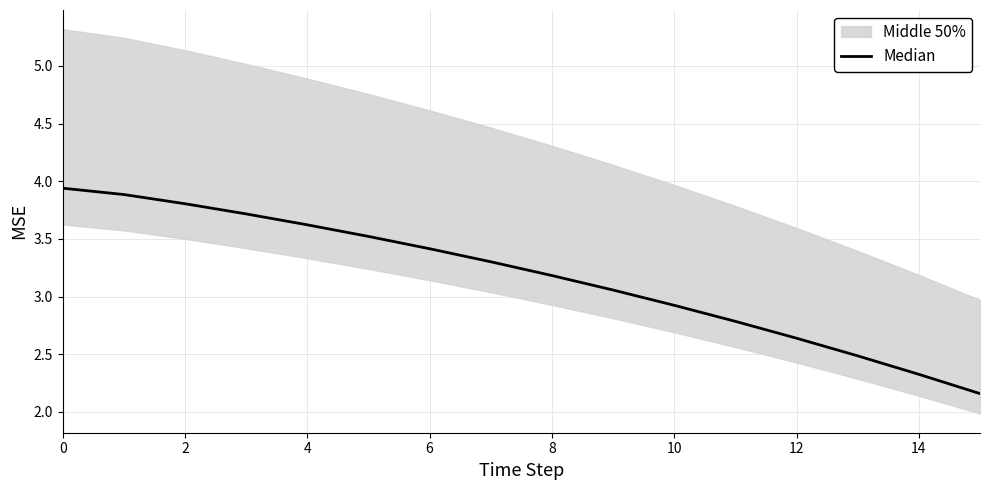

How many lines are shown in the chart?

1